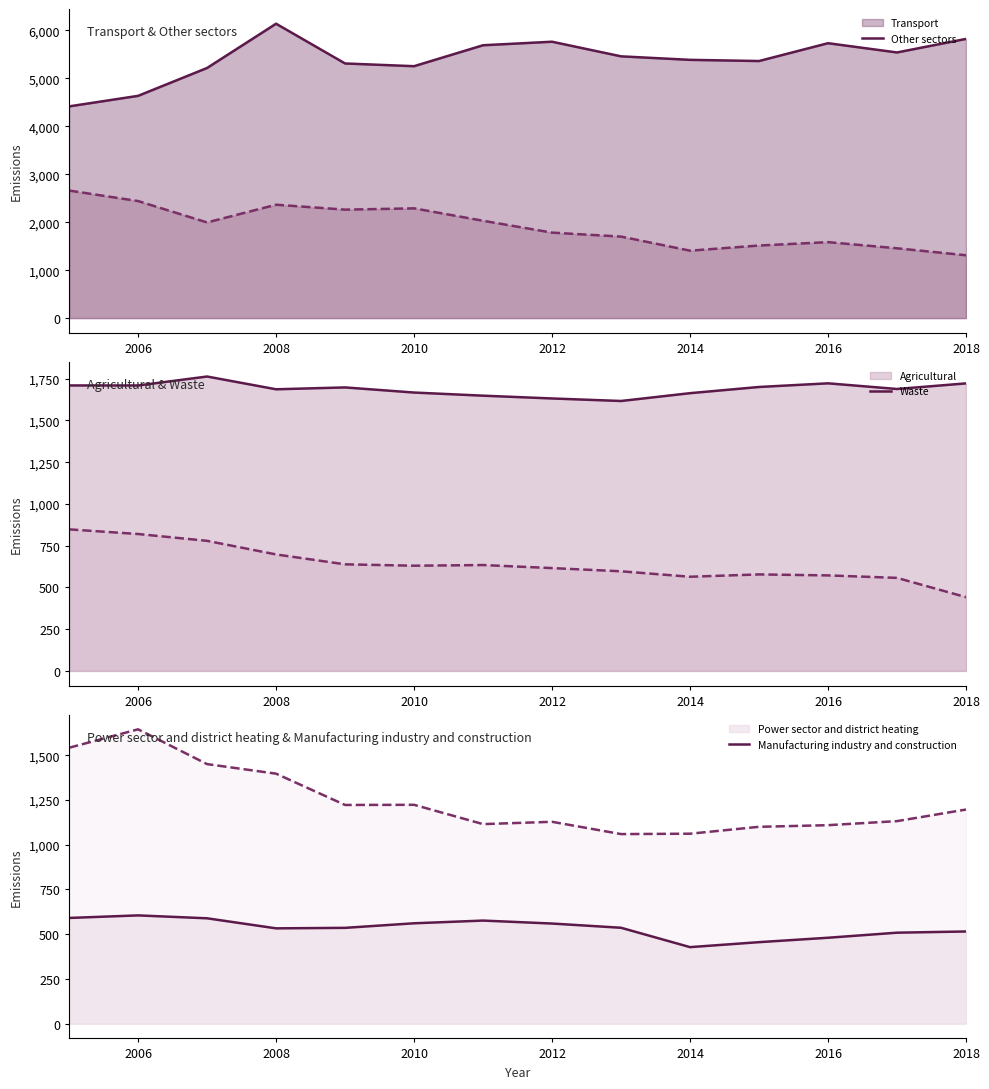

What are all the series names shown in the legend?

Transport line, Other sectors line, Agricultural line, Waste line, Power sector and district heating line, Manufacturing industry and construction line